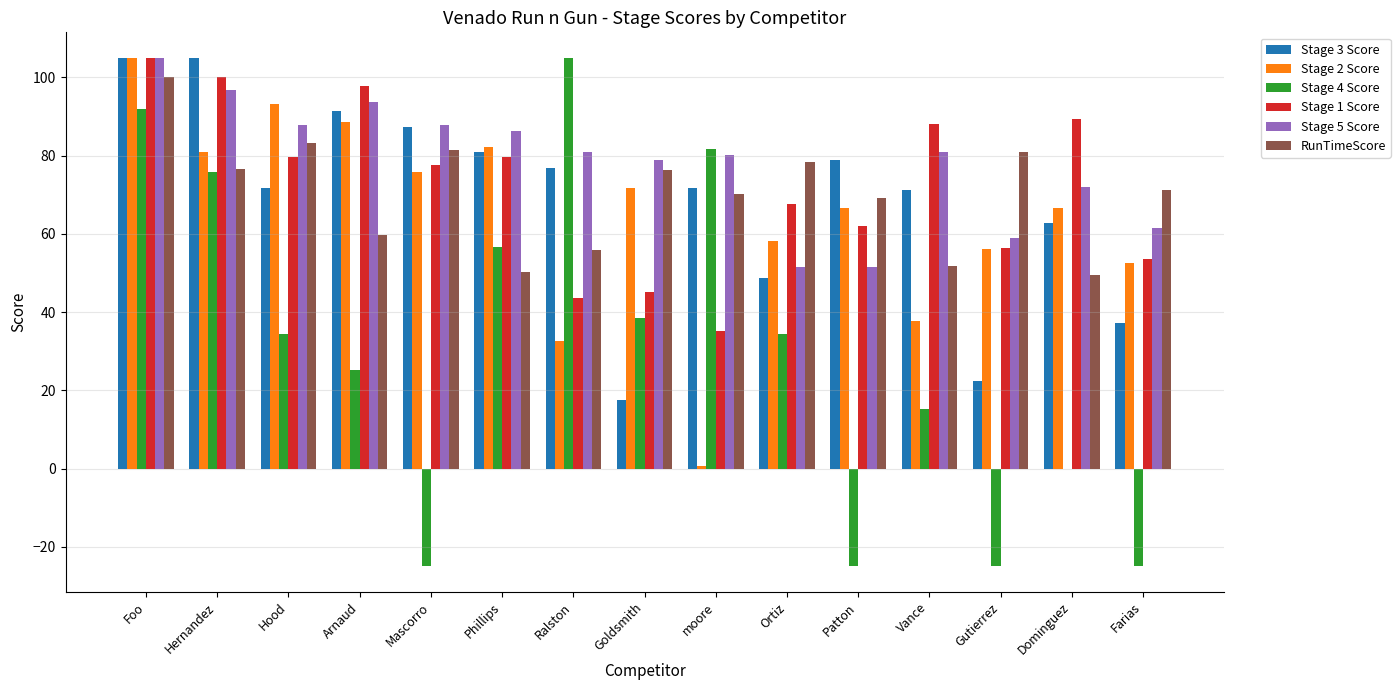

The value of RunTimeScore at Vance is 87.4. True or false?

False